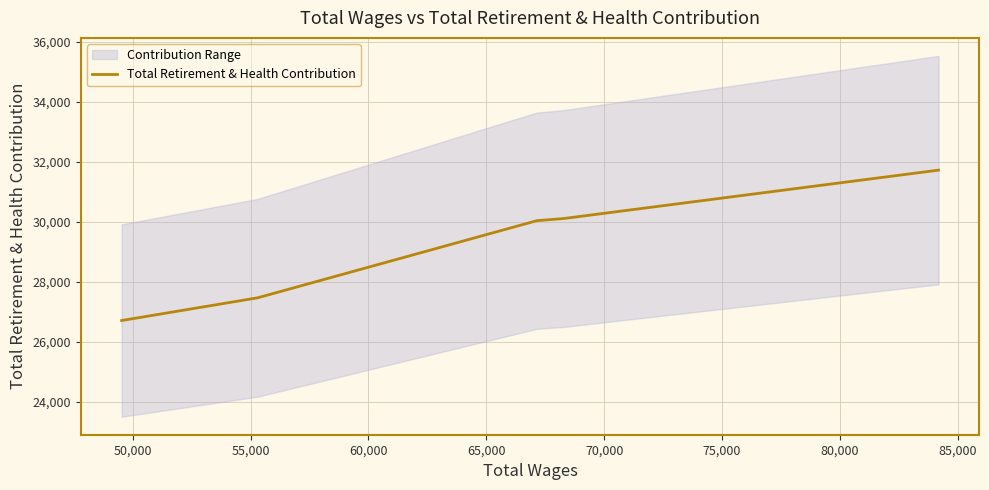

What is the maximum value shown in the chart?

31729